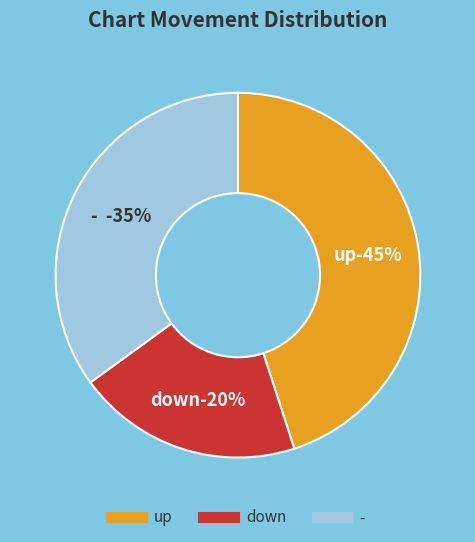

Rank the categories by value from highest to lowest.

up, -, down